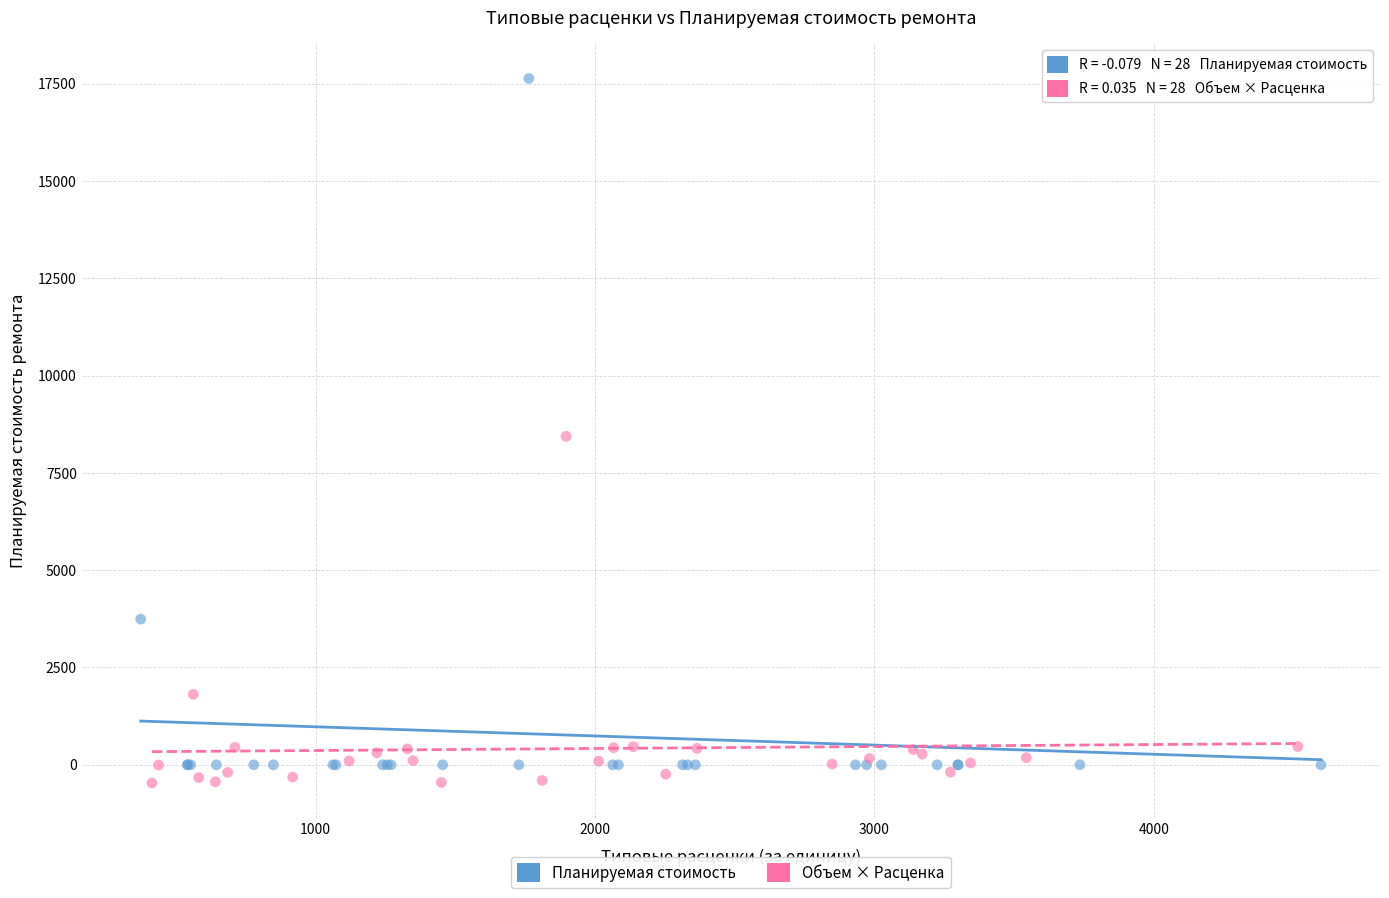

Which series contains the lowest Y value?

Объем × Расценка